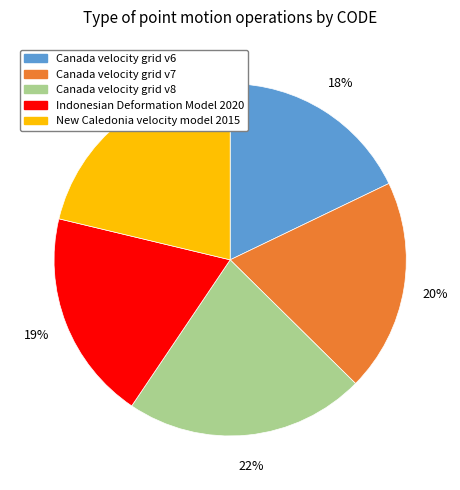

Between Canada velocity grid v8 and Indonesian Deformation Model 2020, which is larger?

Canada velocity grid v8